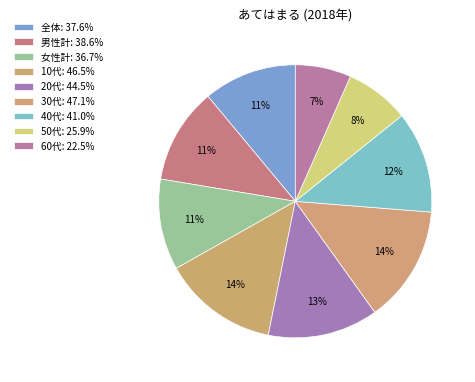

How many segments does this pie chart have?

9